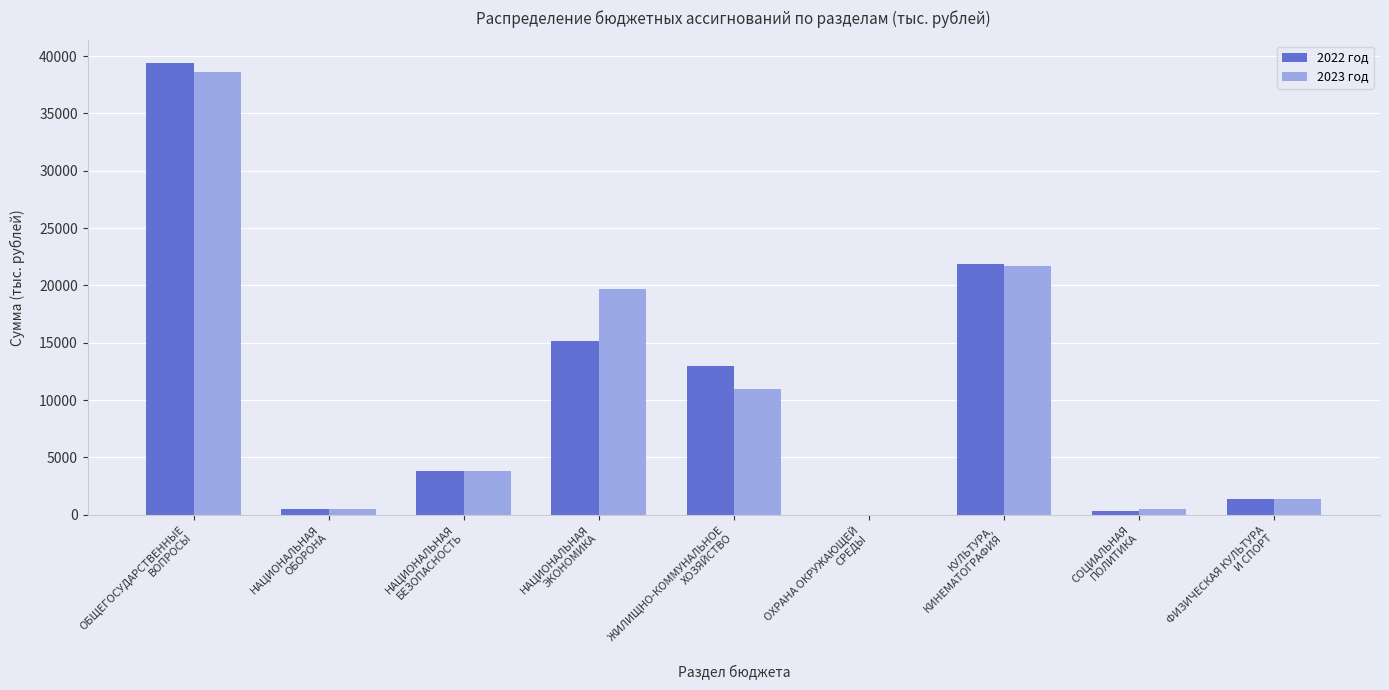

What is the spread (max minus min) of values at ЖИЛИЩНО-КОММУНАЛЬНОЕ
ХОЗЯЙСТВО?

2075.9